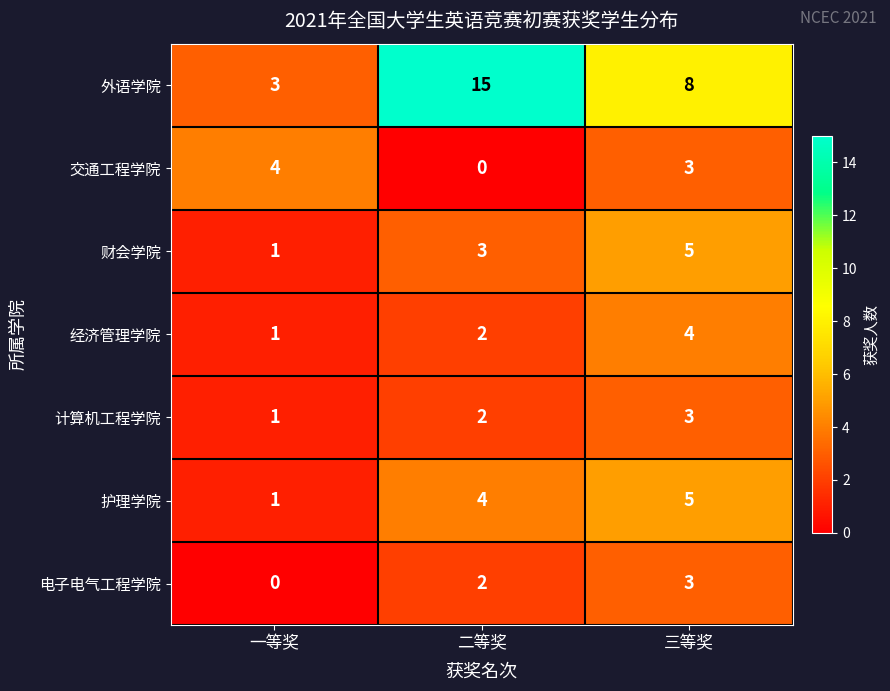

What is the difference between the 交通工程学院 values at 一等奖 and 二等奖?

4